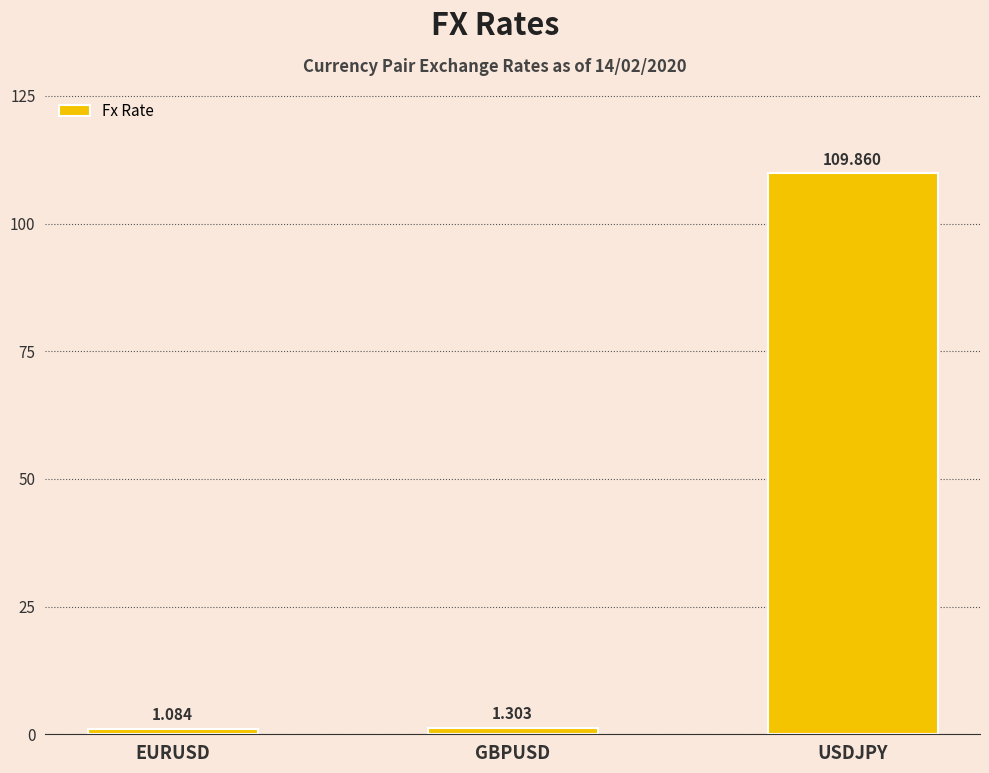

What is the maximum value shown in the chart?

109.9